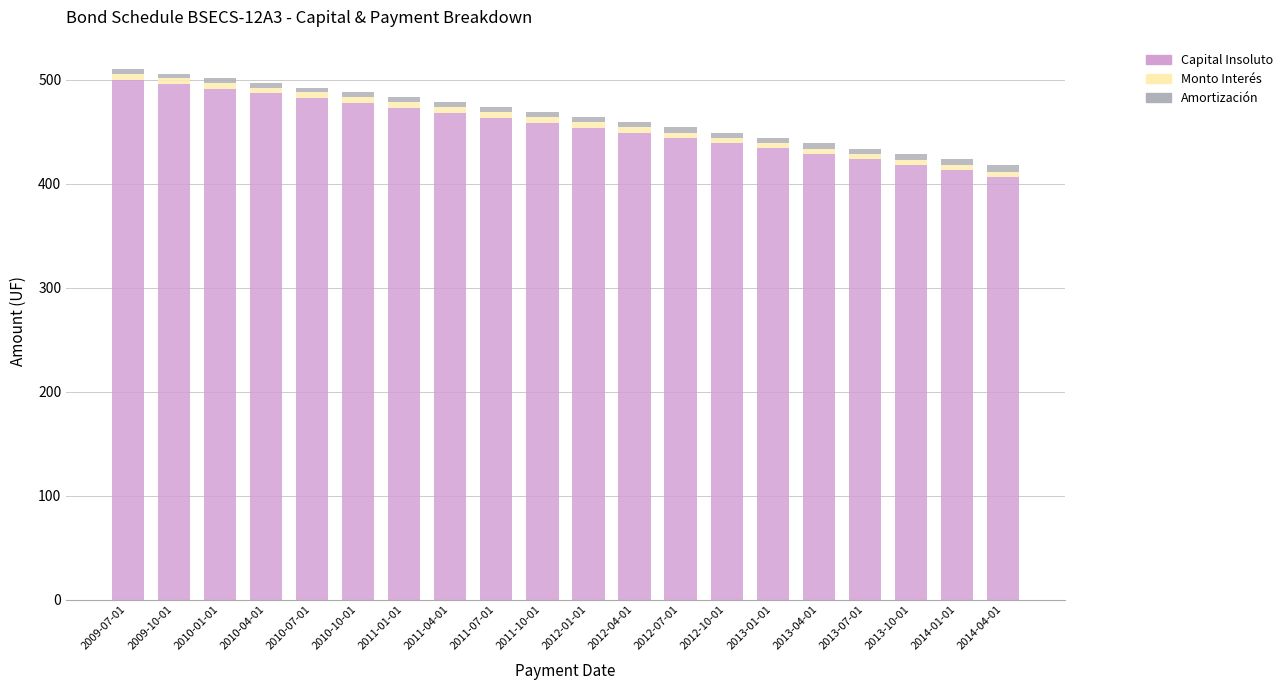

What is the maximum value for Capital Insoluto?

500.0